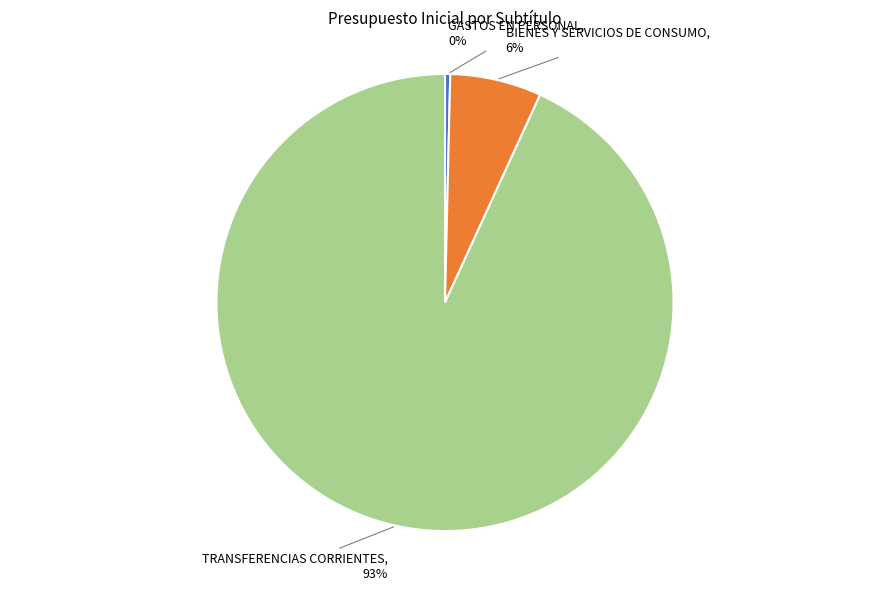

What percentage is the BIENES Y SERVICIOS DE CONSUMO slice, to the nearest percent?

6%